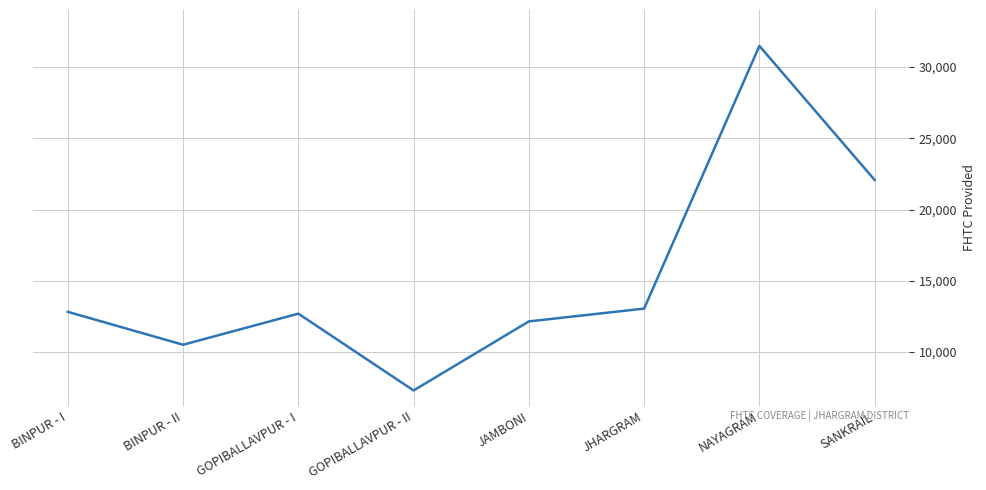

At which category does the data reach its first local peak?

GOPIBALLAVPUR - I